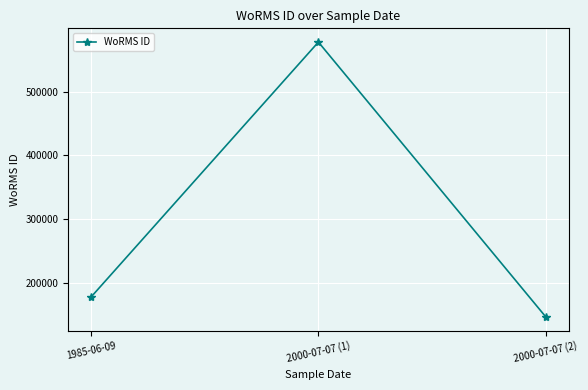

What is the label of the 1st point from the right?

2000-07-07 (2)